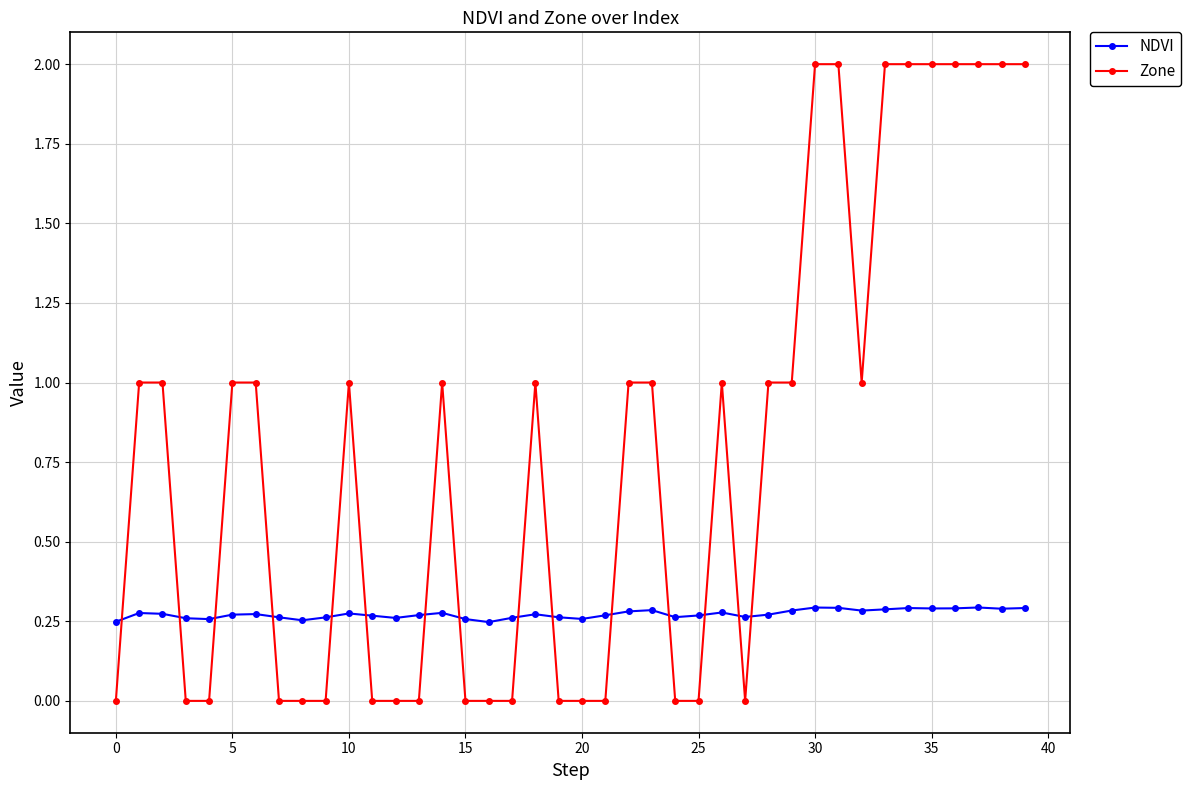

How many intersections are there between NDVI and Zone?

15